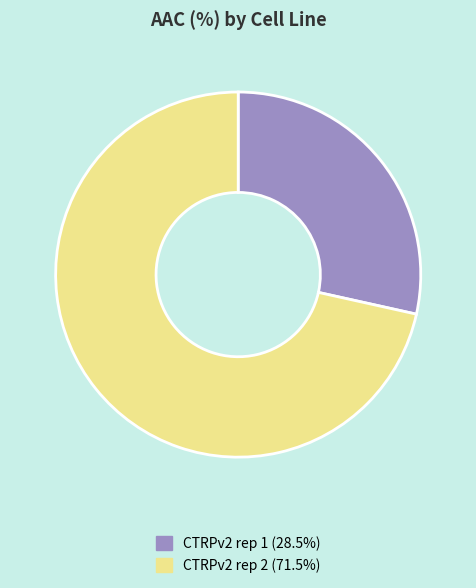

Count the number of slices in the pie.

2